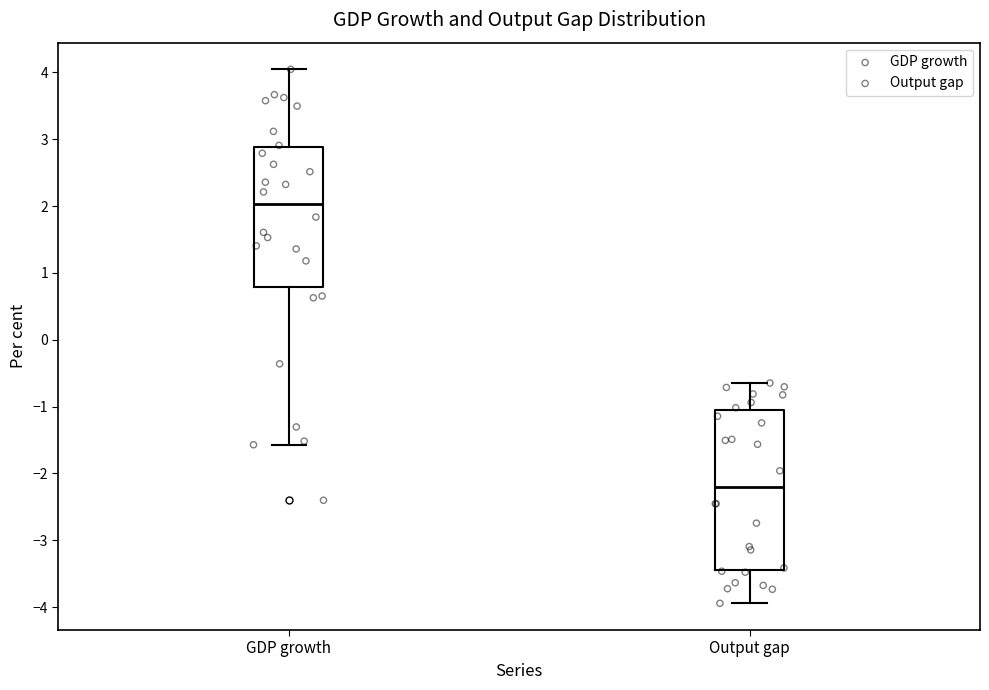

Which box is the tallest, from its lower edge to its upper edge?

Output gap